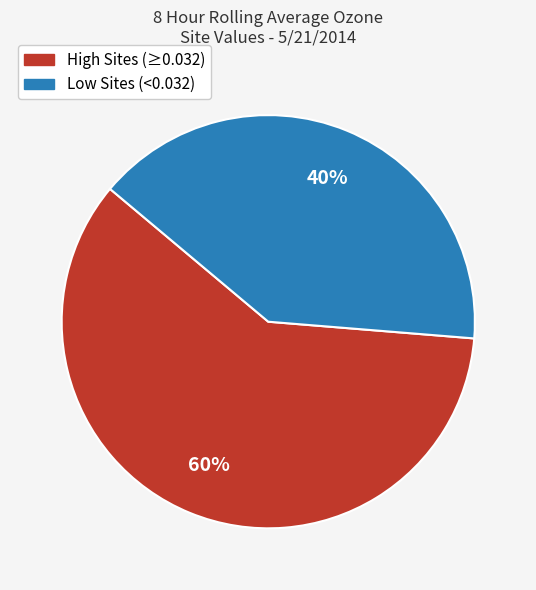

Is there a majority slice in this chart?

Yes